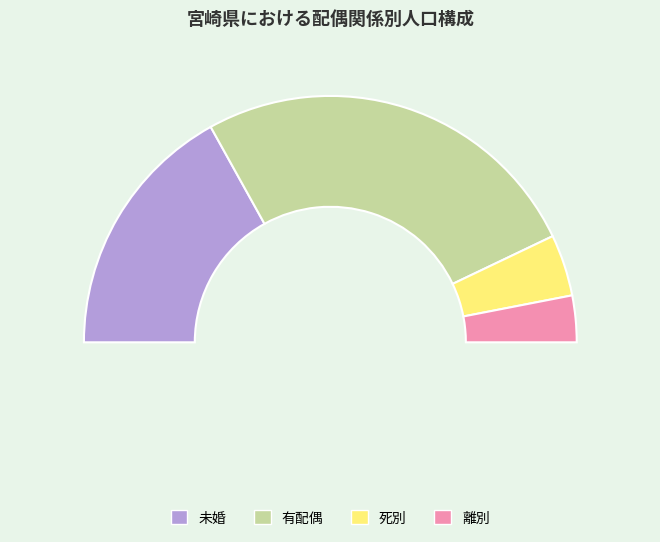

Count the number of slices in the pie.

4